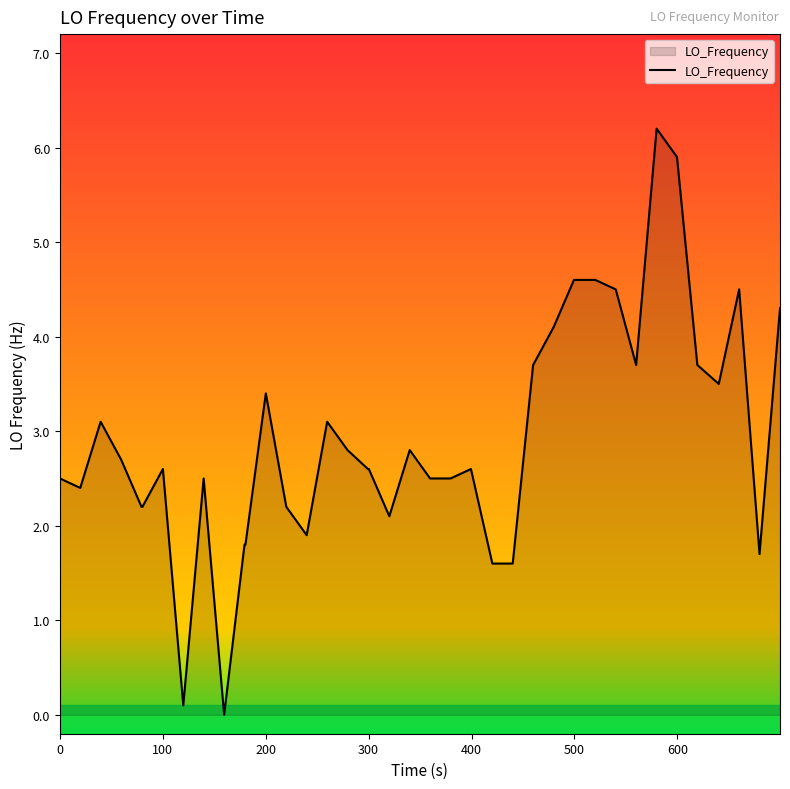

What is the maximum value shown in the chart?

6.2